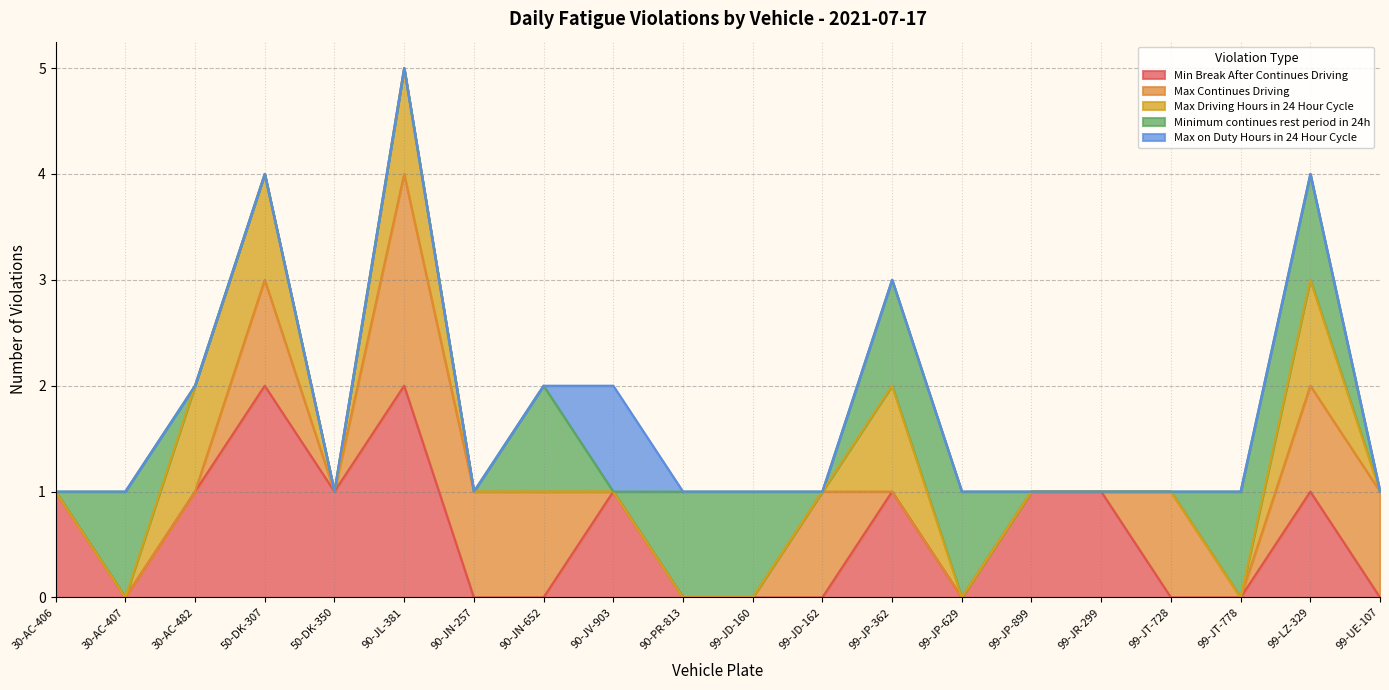

At which category is the sum across all series the highest?

90-JL-381